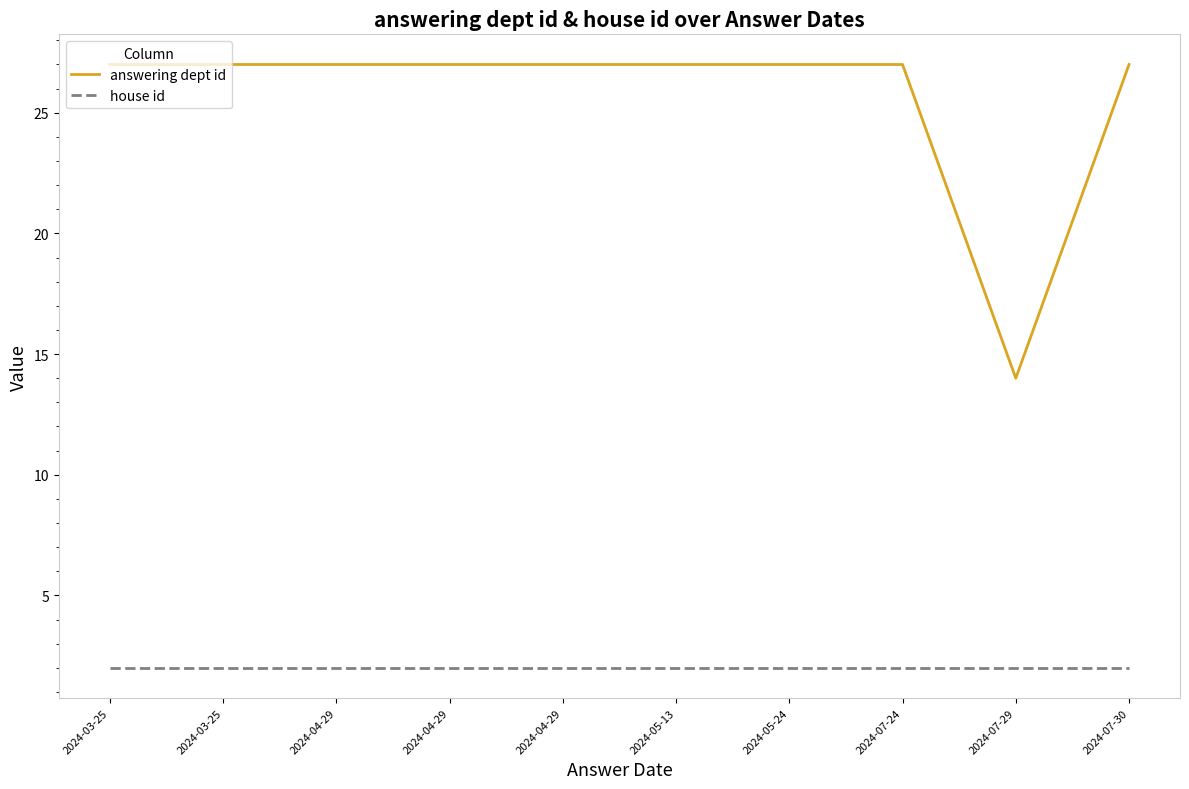

Reading left to right, extract all data points from this chart.

answering dept id: 2024-03-25=27	2024-03-25=27	2024-04-29=27	2024-04-29=27	2024-04-29=27	2024-05-13=27	2024-05-24=27	2024-07-24=27	2024-07-29=14	2024-07-30=27
house id: 2024-03-25=2	2024-03-25=2	2024-04-29=2	2024-04-29=2	2024-04-29=2	2024-05-13=2	2024-05-24=2	2024-07-24=2	2024-07-29=2	2024-07-30=2